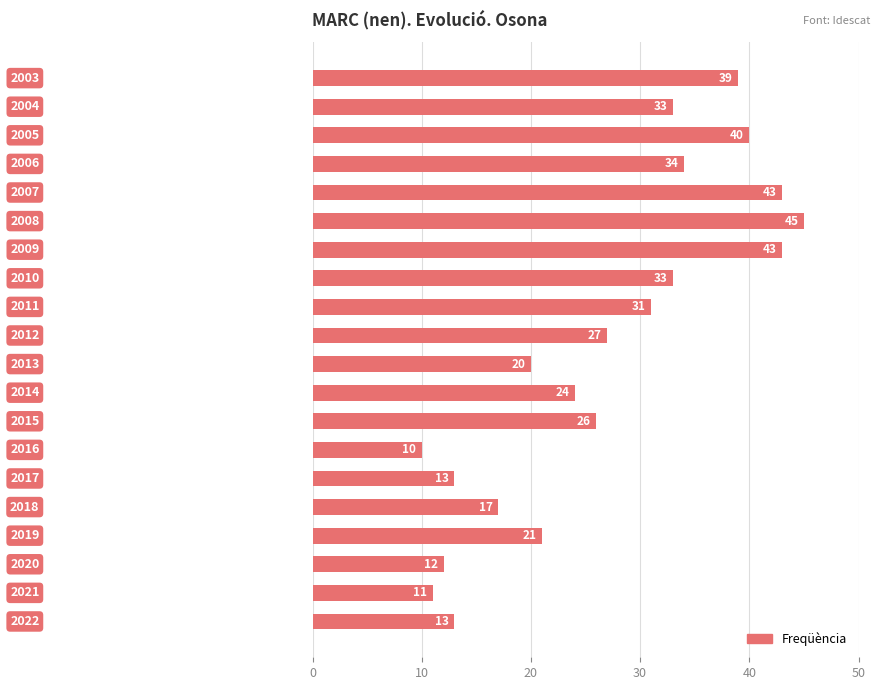

What is the difference between the maximum and second lowest values?

34